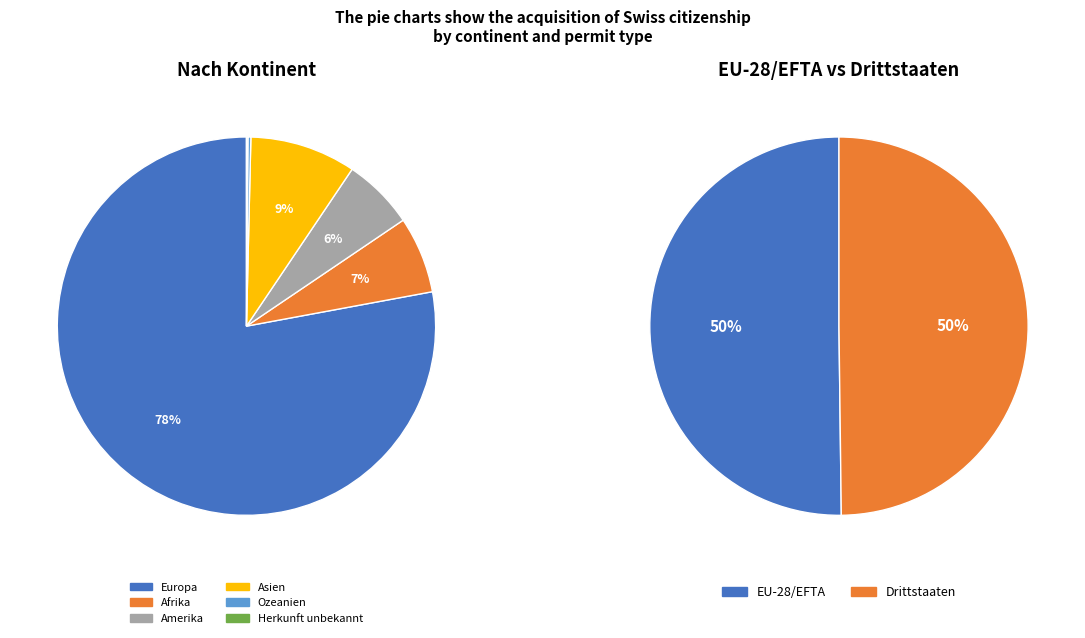

Is it true that Amerika is 14% of the pie?

False